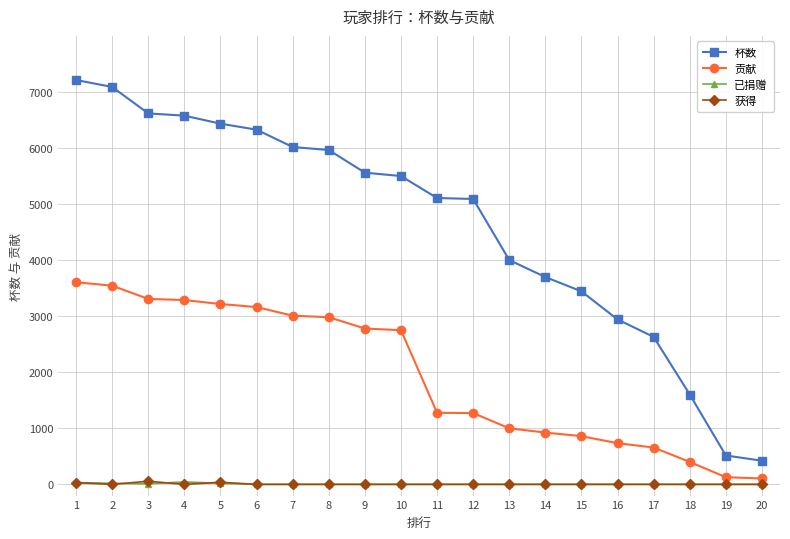

What are all the series names shown in the legend?

杯数, 贡献, 已捐赠, 获得